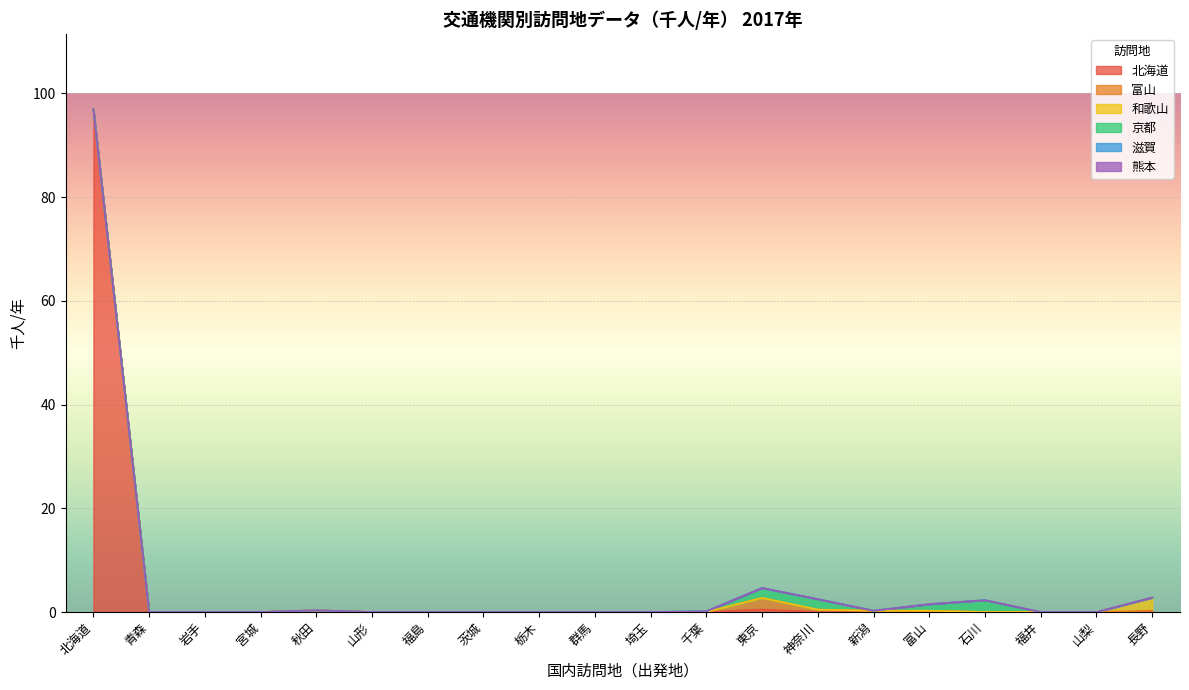

How many interior local peaks does the 和歌山 series have?

1